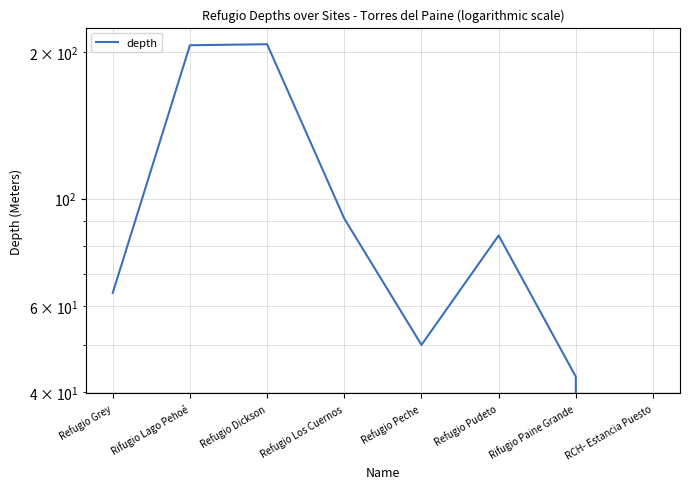

Count the number of categories in the chart.

8